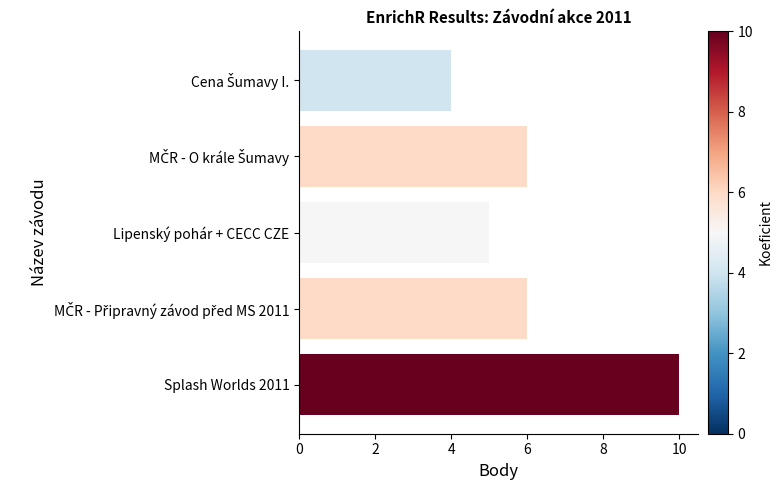

Is it true that the value at Lipenský pohár + CECC CZE is 5?

True